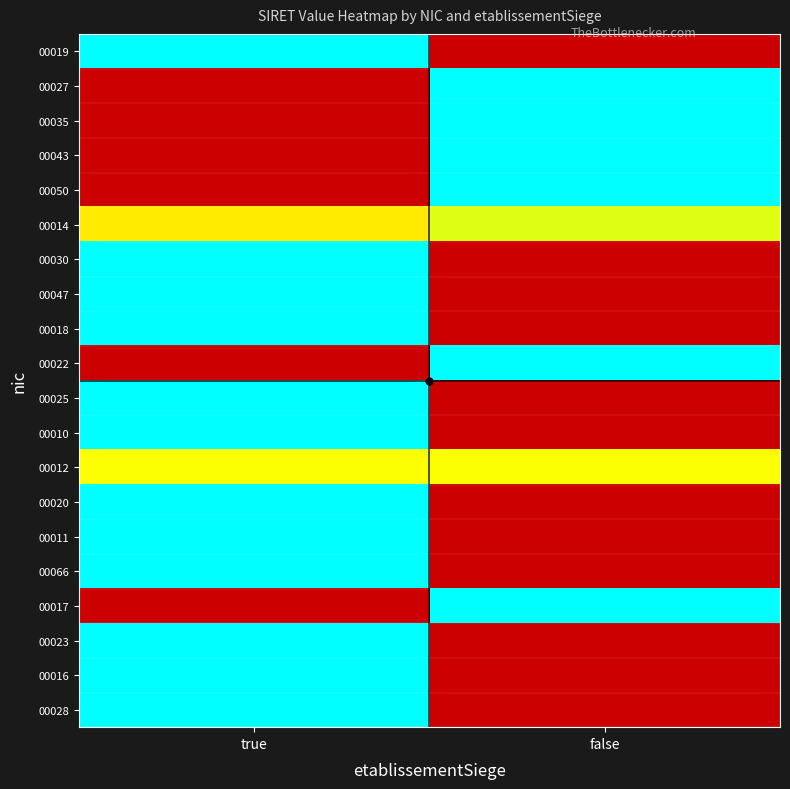

Rank the series by their maximum value, from lowest to highest.

00012, 00014, 00019, 00027, 00035, 00043, 00050, 00030, 00047, 00018, 00022, 00025, 00010, 00020, 00011, 00066, 00017, 00023, 00016, 00028